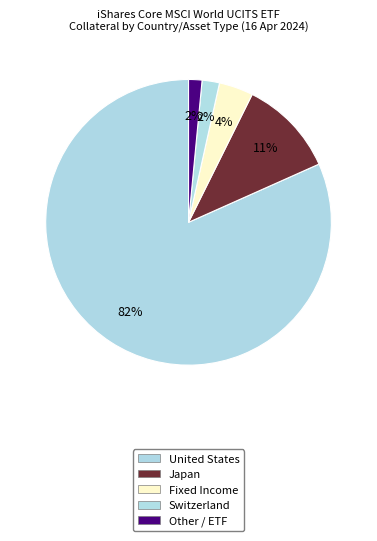

To the nearest percent, what percentage of the pie is Japan?

11%